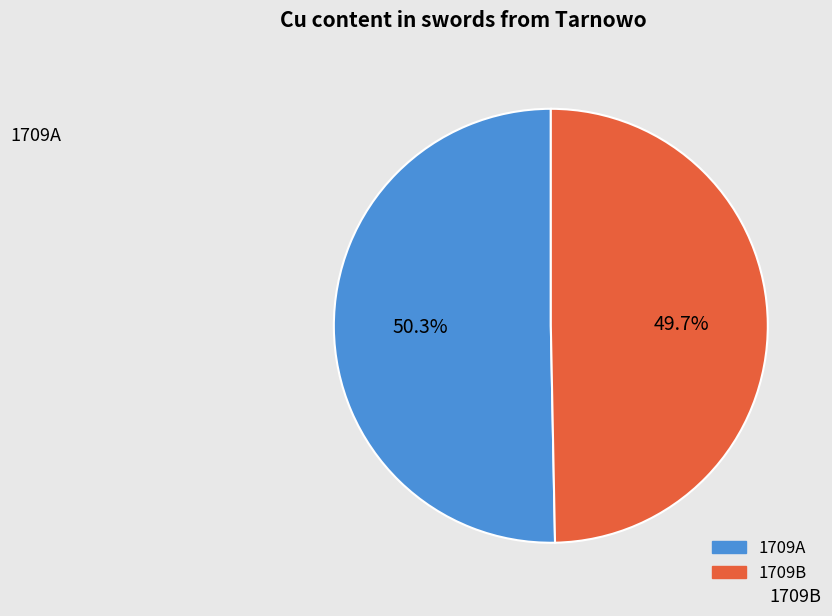

Which has a higher value, 1709B or 1709A?

1709A